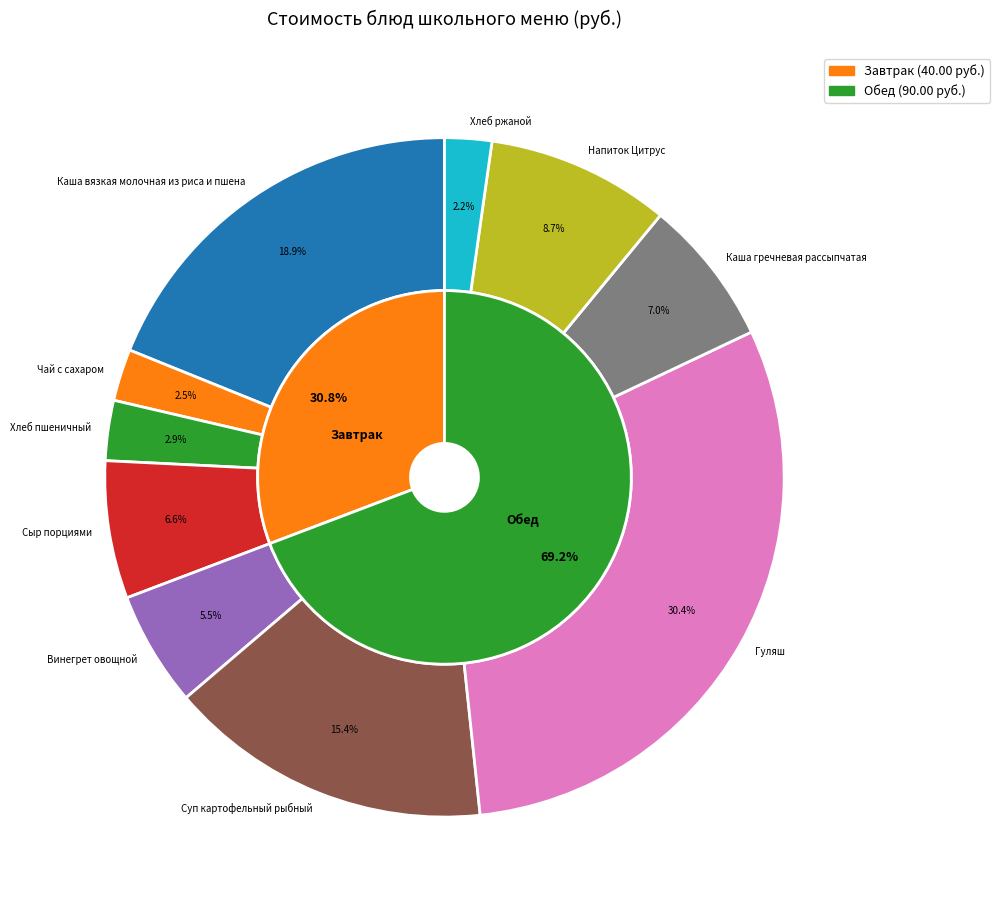

Do Винегрет овощной and Каша вязкая молочная из риса и пшена together represent more than half of the pie?

No